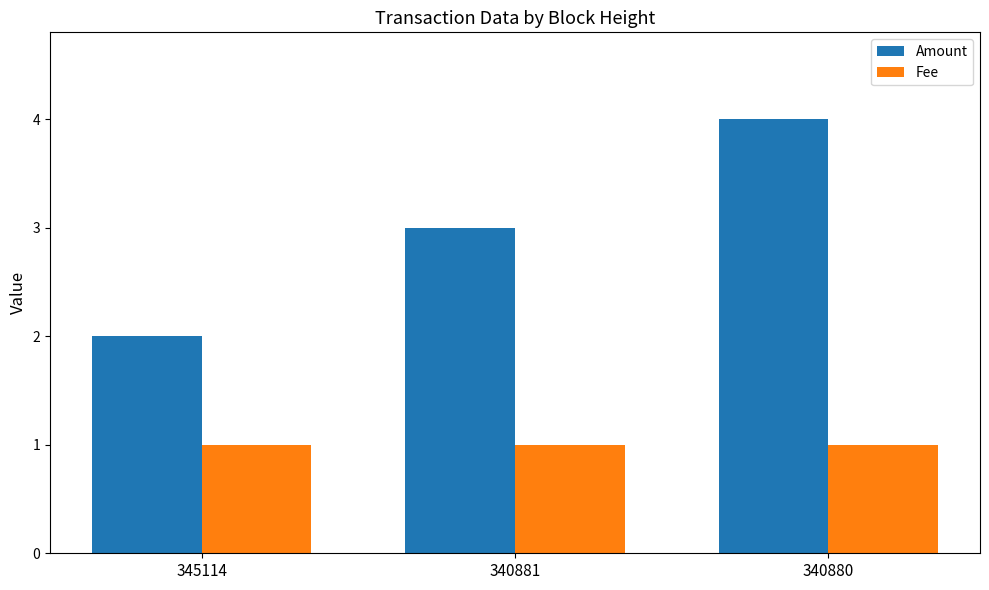

Count the number of categories in the chart.

3